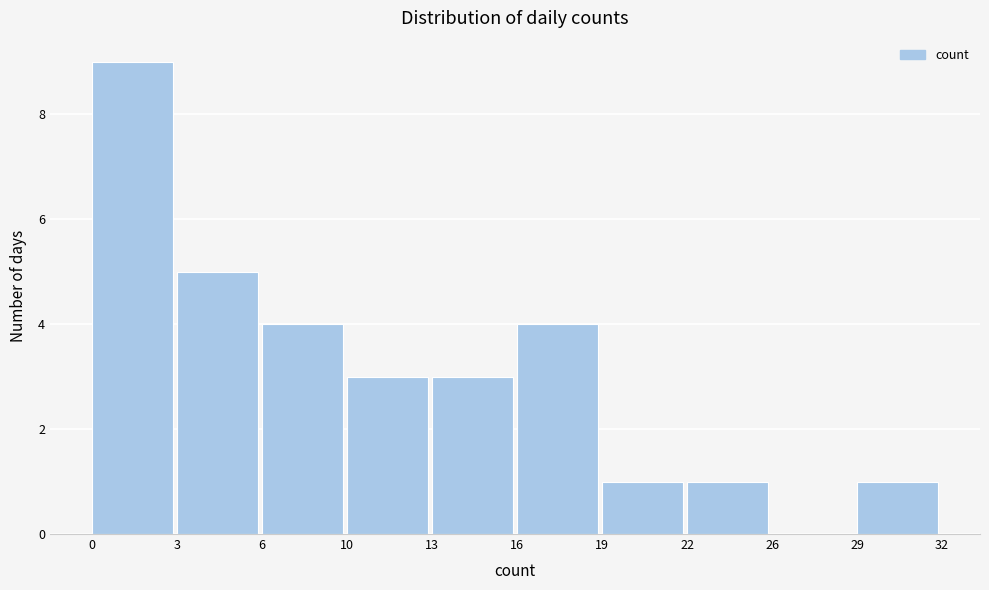

Reading left to right, list all the values displayed in this chart.

0=9	3=5	6=4	10=3	13=3	16=4	19=1	22=1	26=0	29=1